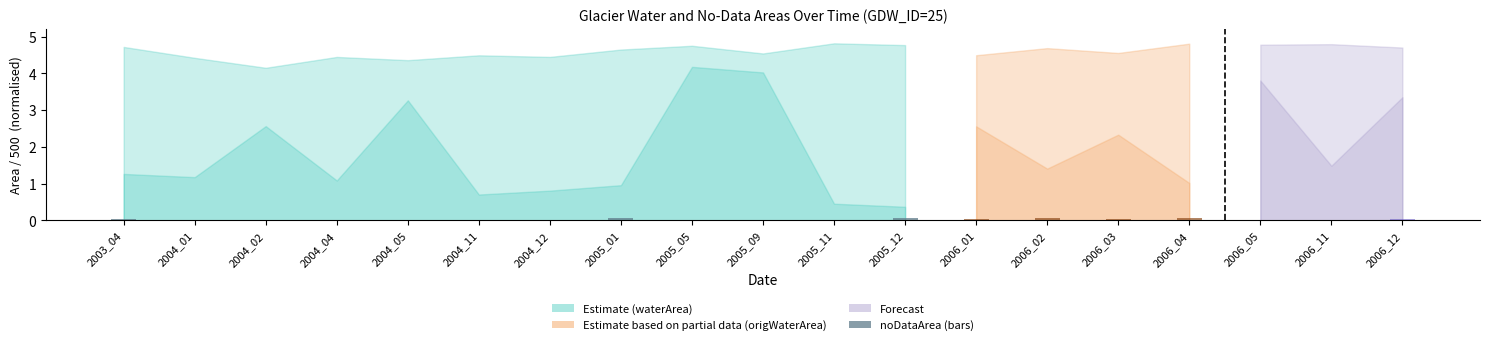

True or false: the data shows 0.0 at 2004_05.

True